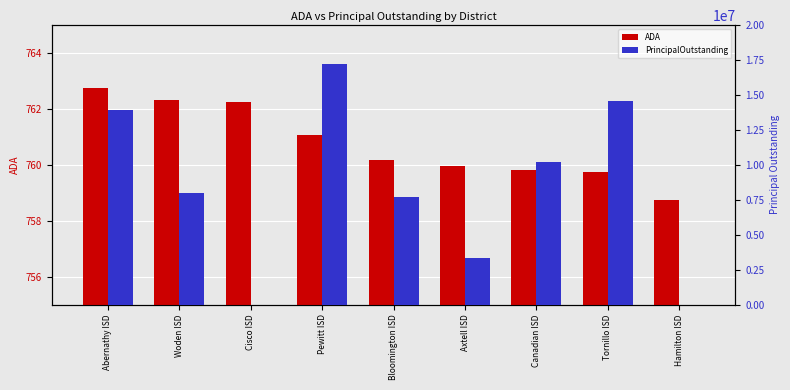

How many distinct data groups are displayed?

2